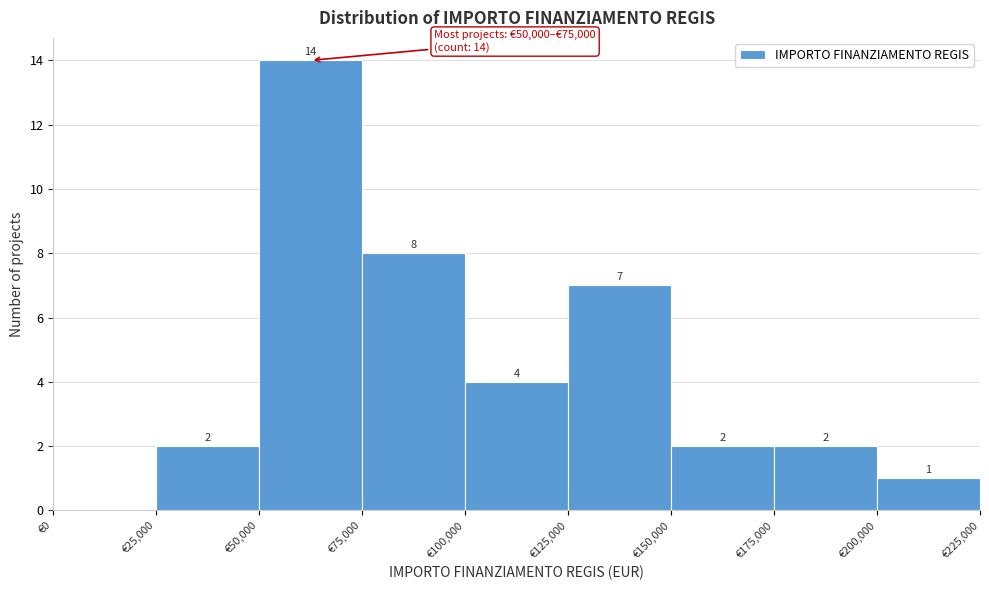

Over which range of the x-axis is the bar tallest?

50000 to 75000